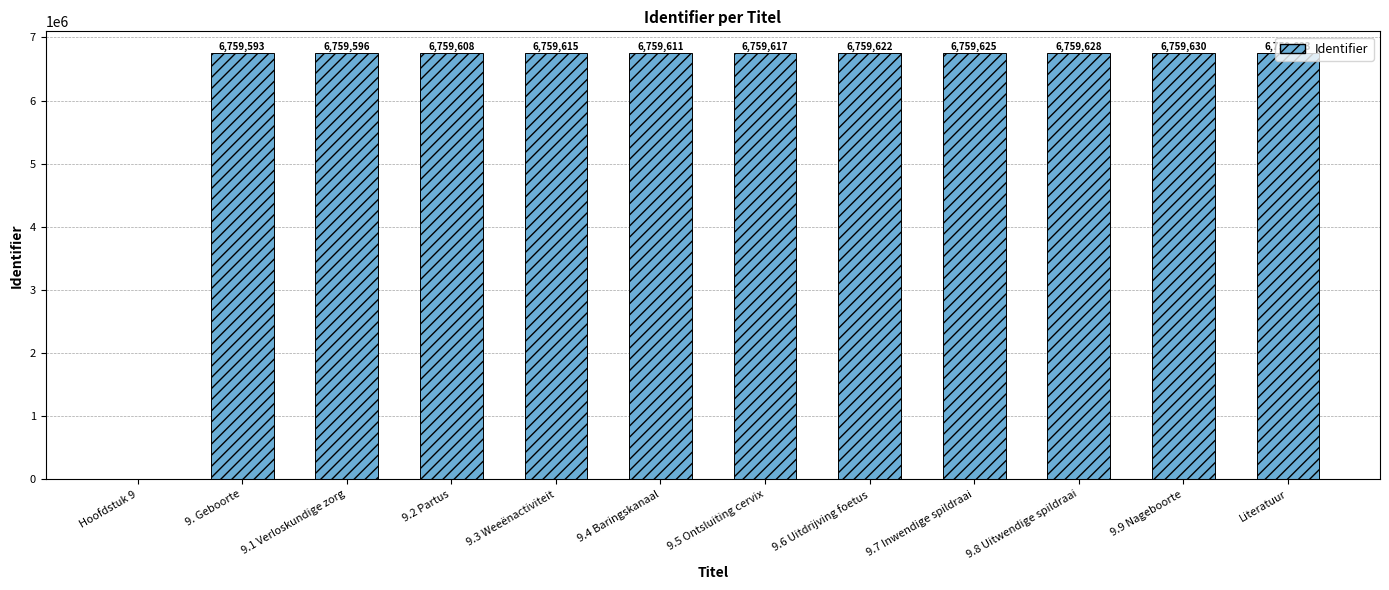

Read the value at 9.5 Ontsluiting cervix.

6759617